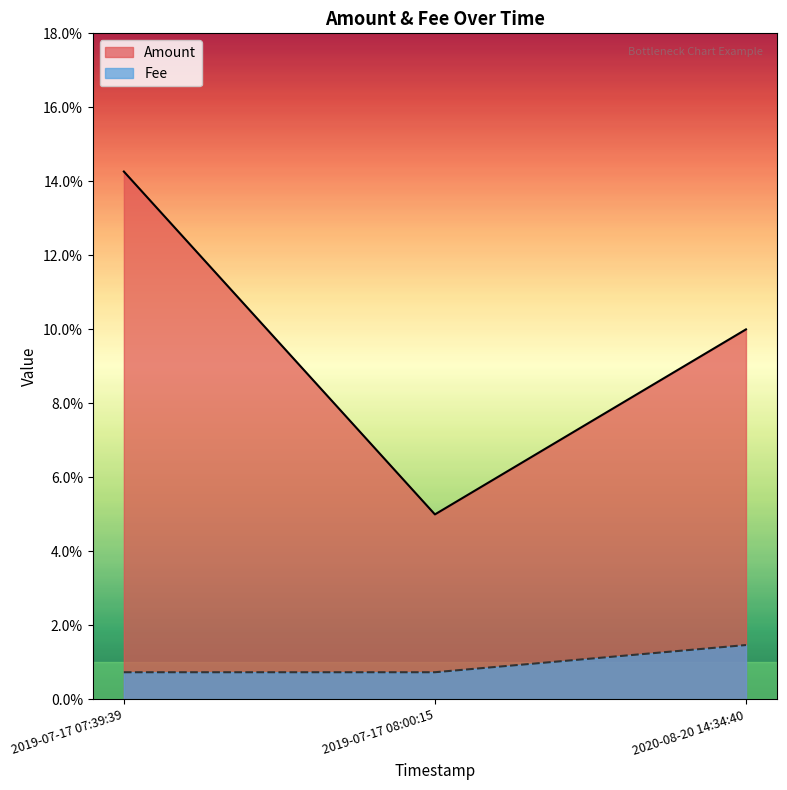

At which label does Fee reach its peak?

2020-08-20 14:34:40